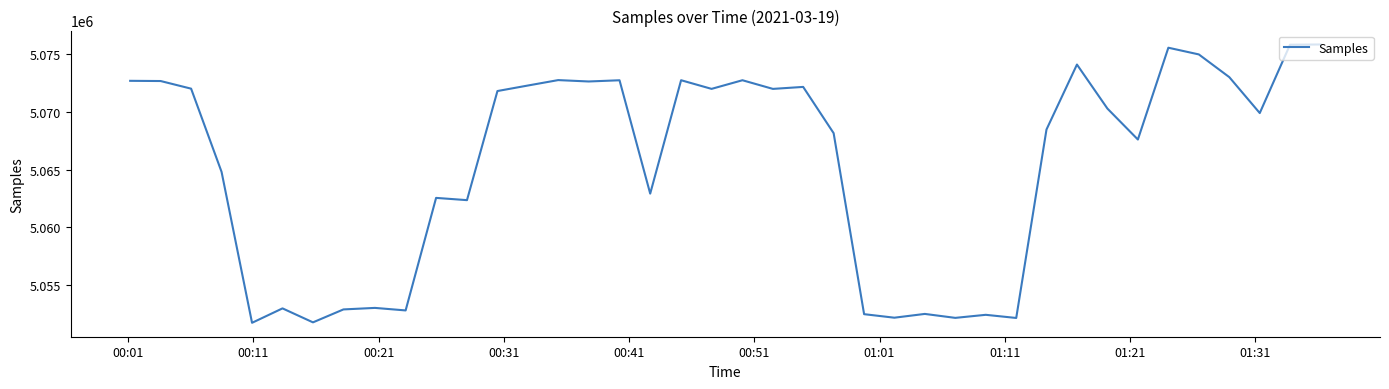

What is the minimum value shown in the chart?

5051710